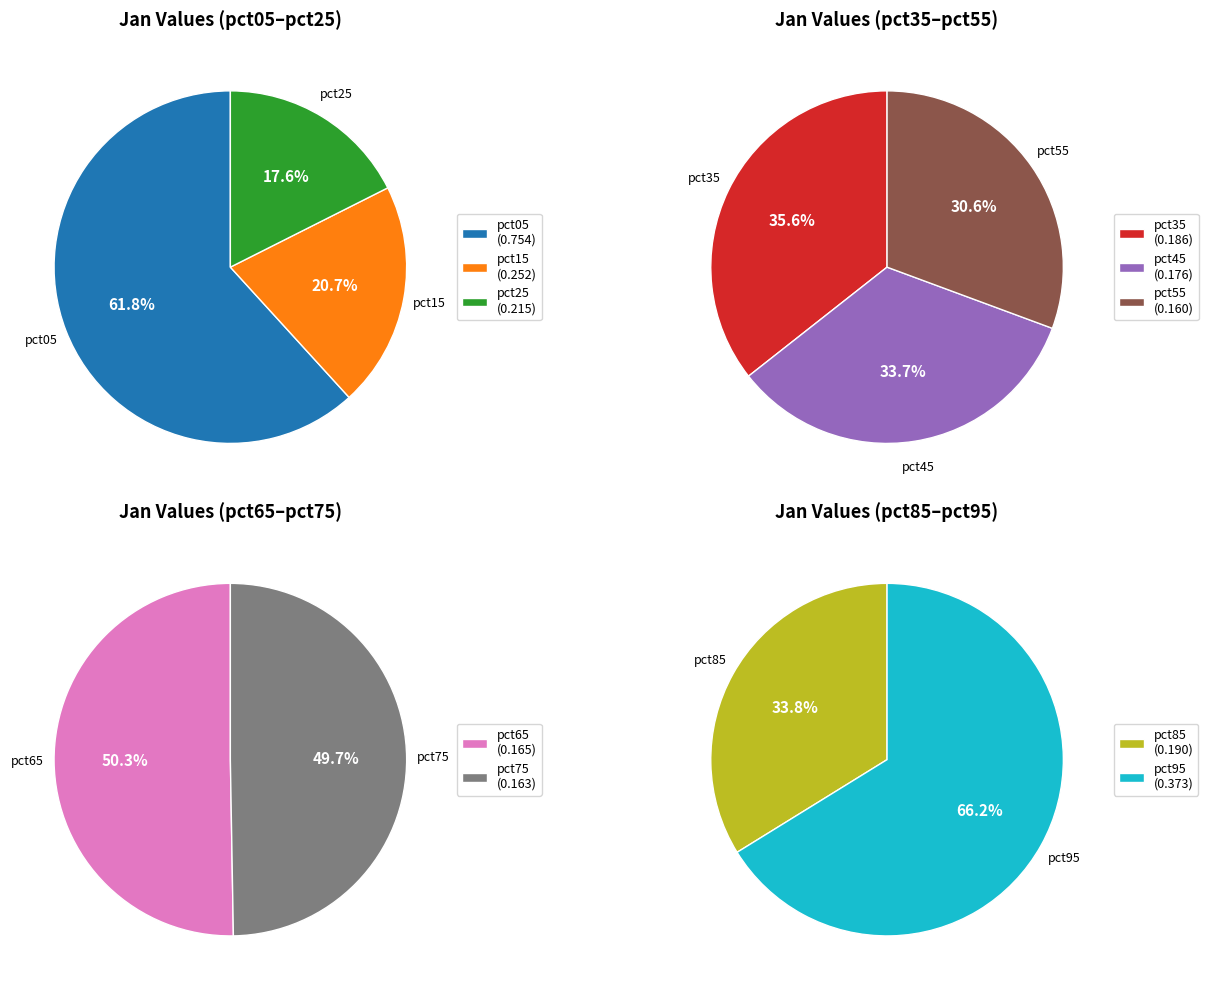

Count the number of slices in the pie.

10